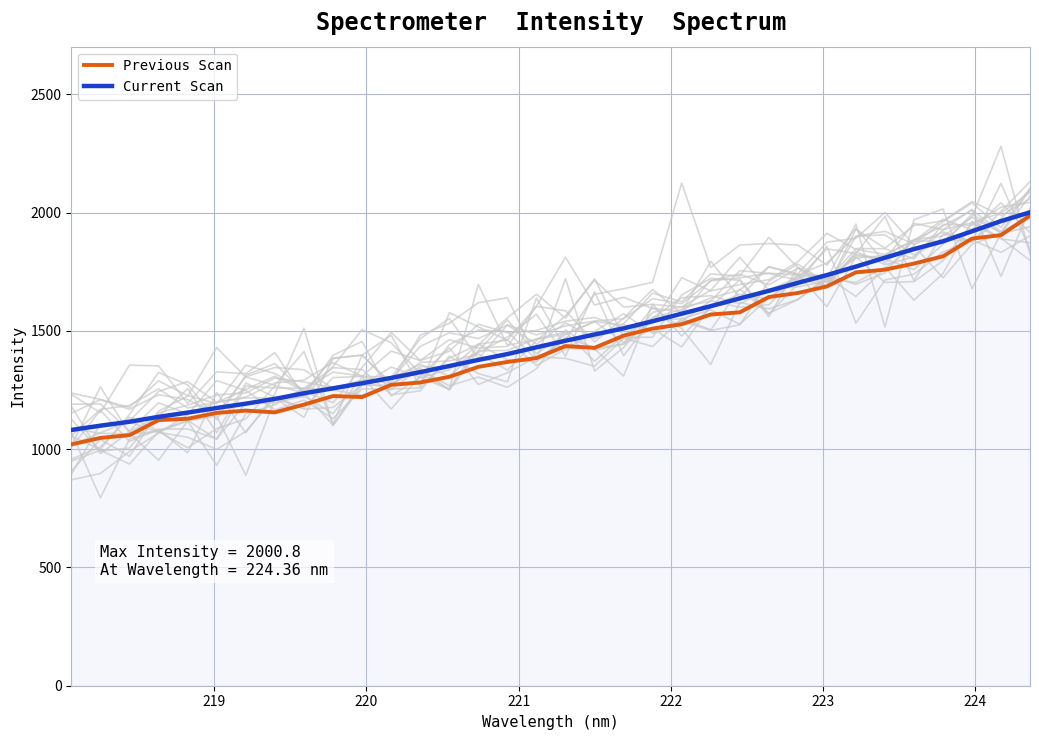

What is the minimum value for Previous Scan?

1019.9